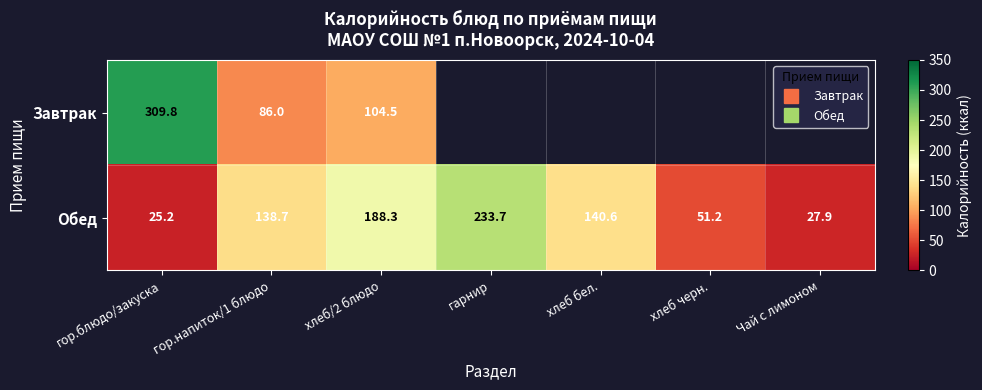

What value does the Обед series have at Чай с лимоном?

27.9